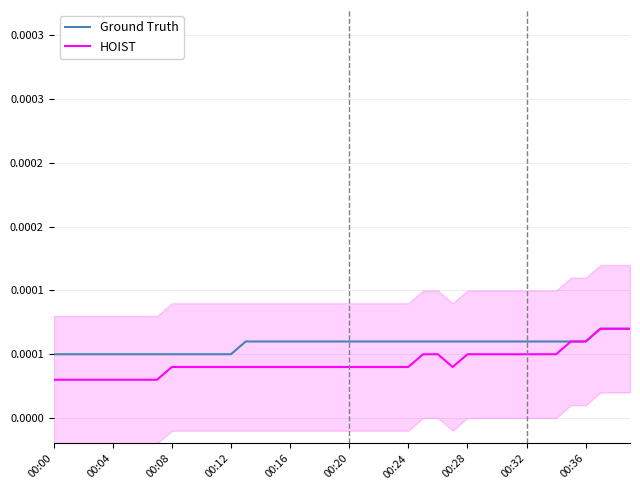

Which series has the widest spread of values?

HOIST